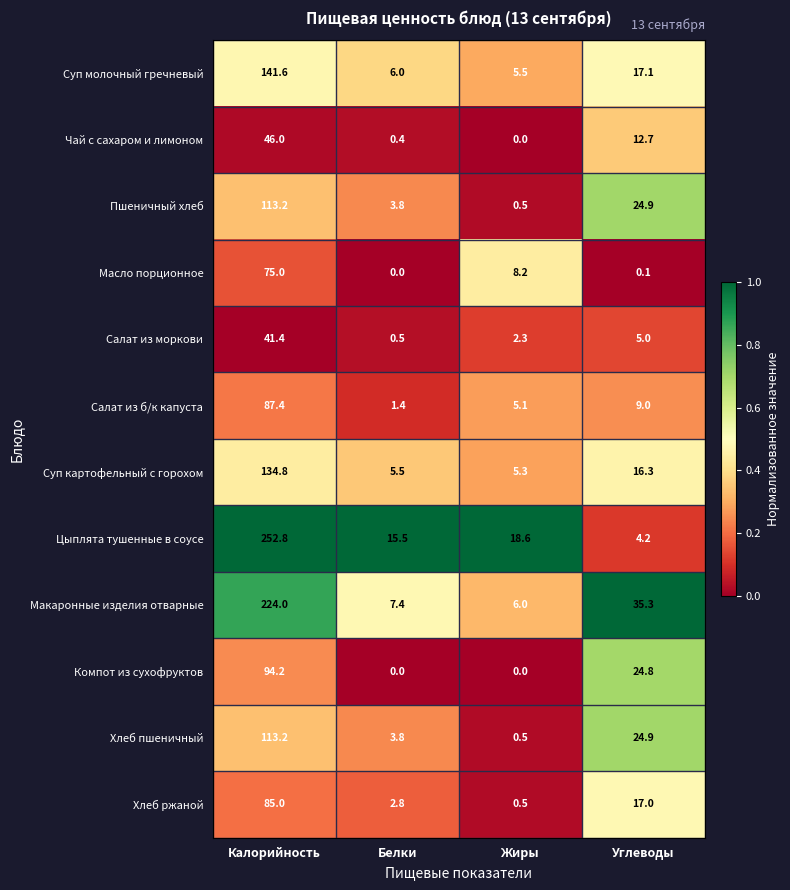

What is the sum of the Пшеничный хлеб values at Белки and Углеводы?

28.7